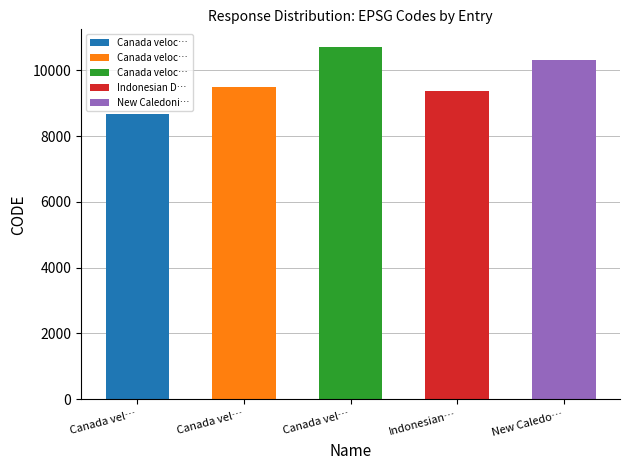

Does the chart contain stacked bars?

No